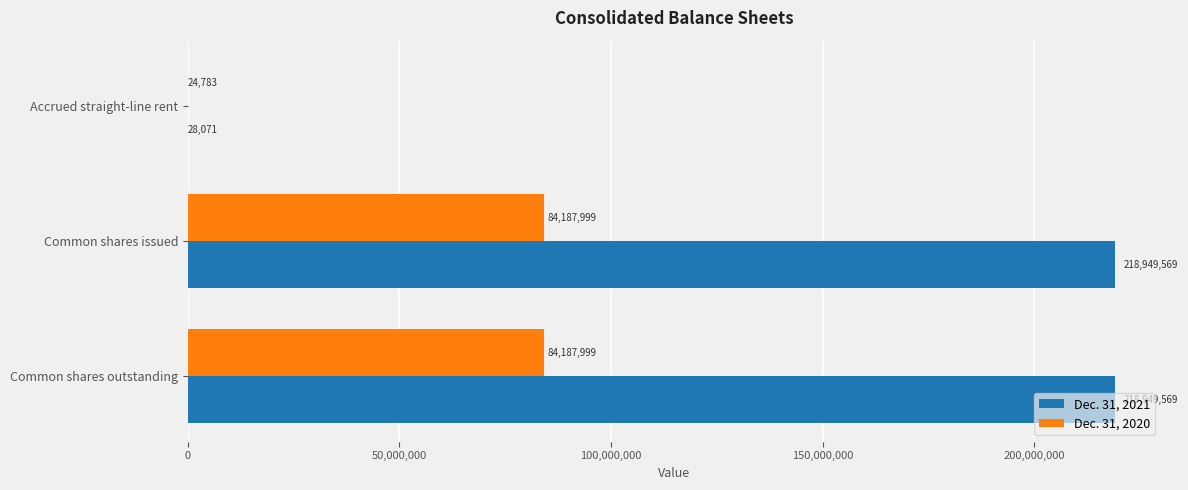

What is the greatest value displayed?

218949569